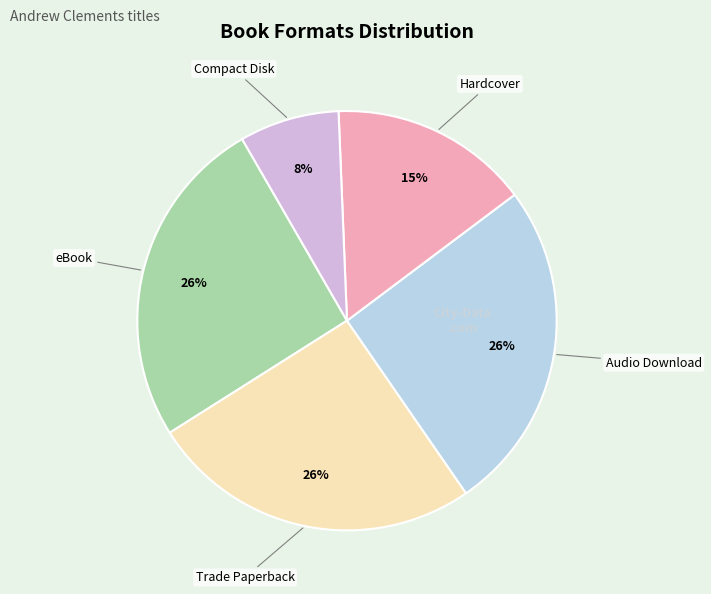

Does any single category account for the majority?

No